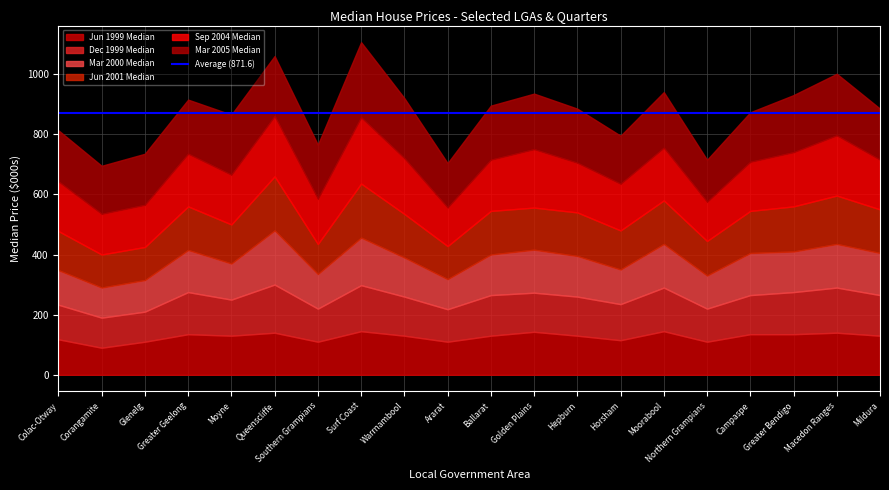

Does the chart have visible grid lines?

Yes